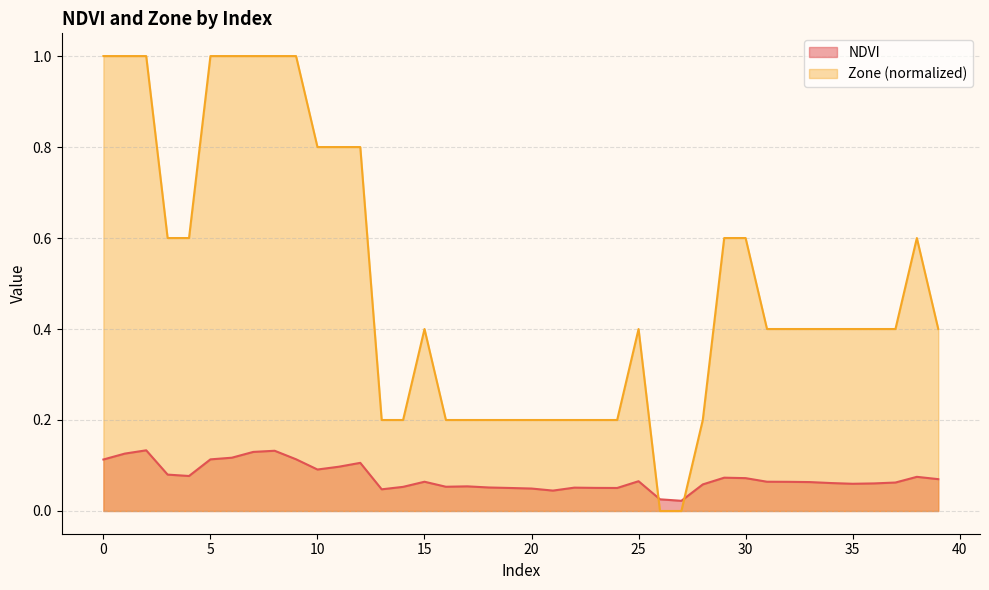

True or false: Zone and NDVI cross at least once.

True